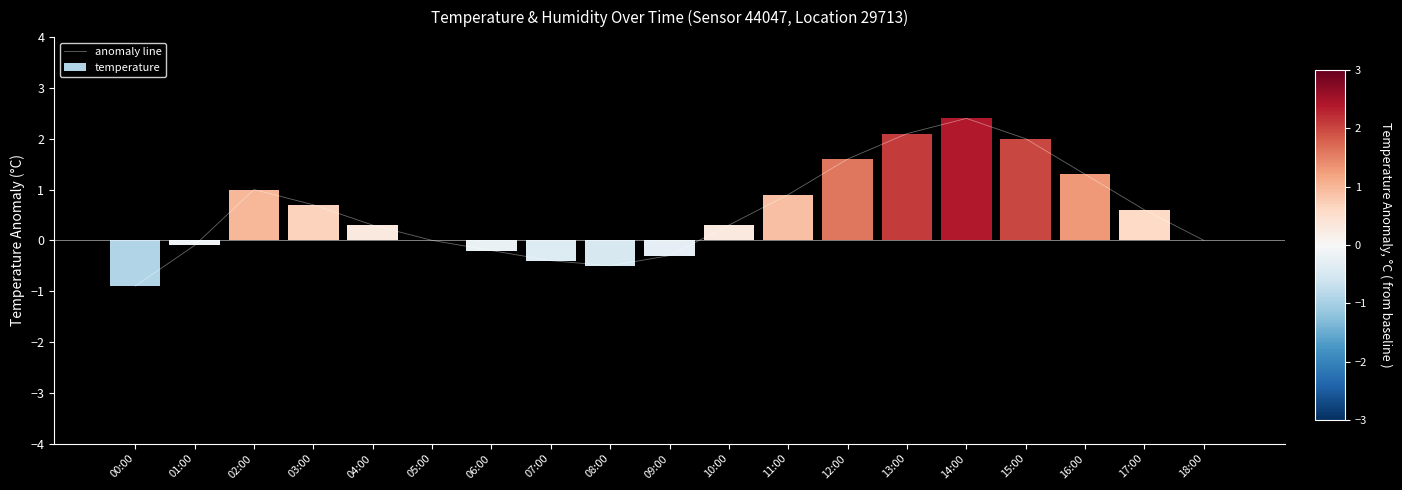

The value at 00:00 is -0.9. True or false?

True